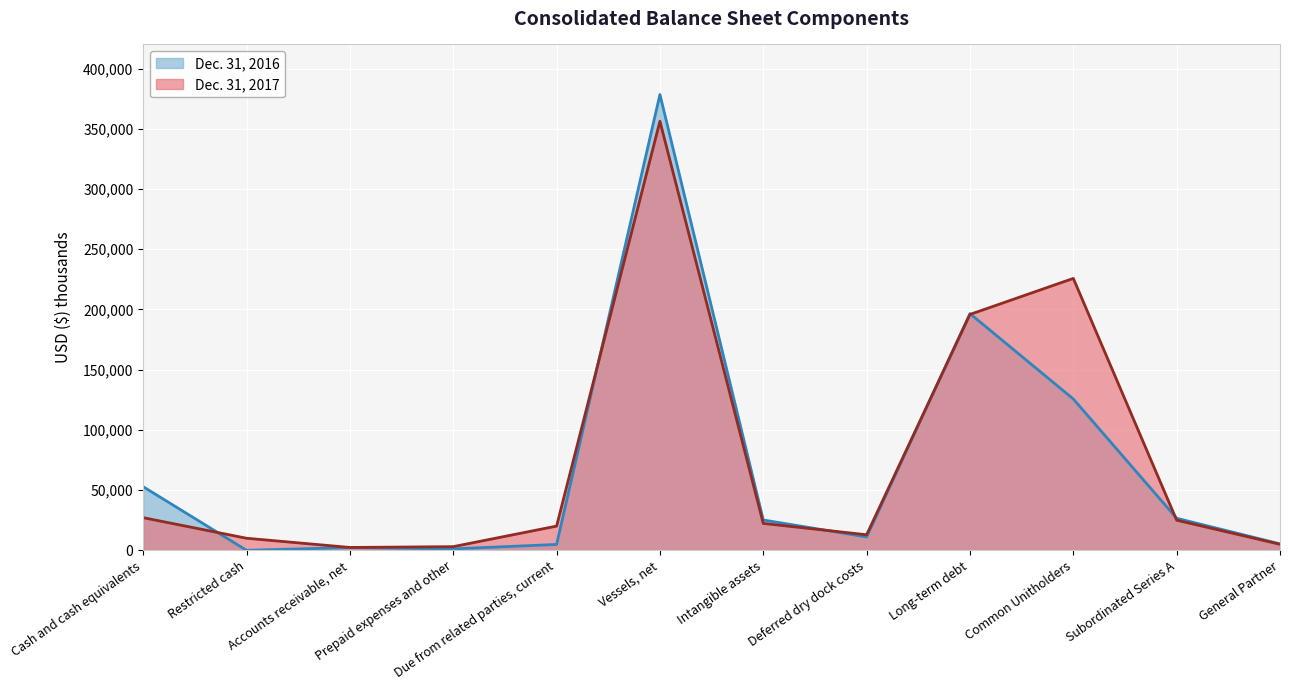

Reading left to right, extract all data points from this chart.

Dec. 31, 2017: 27086	10000	2357	3022	20086	356220	22318	12893	195839	225742	24992	4997
Dec. 31, 2016: 52791	0	2264	1168	4864	378444	25164	11086	196515	125635	26593	5343